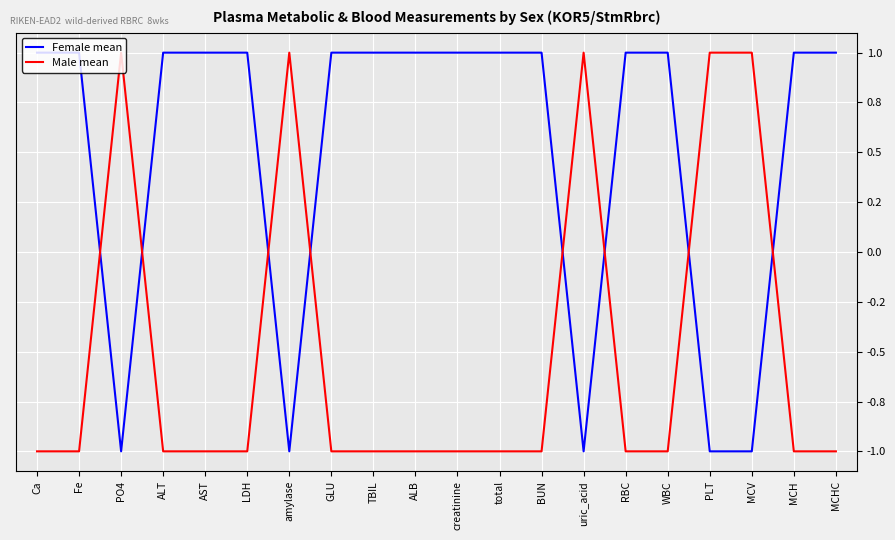

Does the chart display data point markers on the line(s)?

No